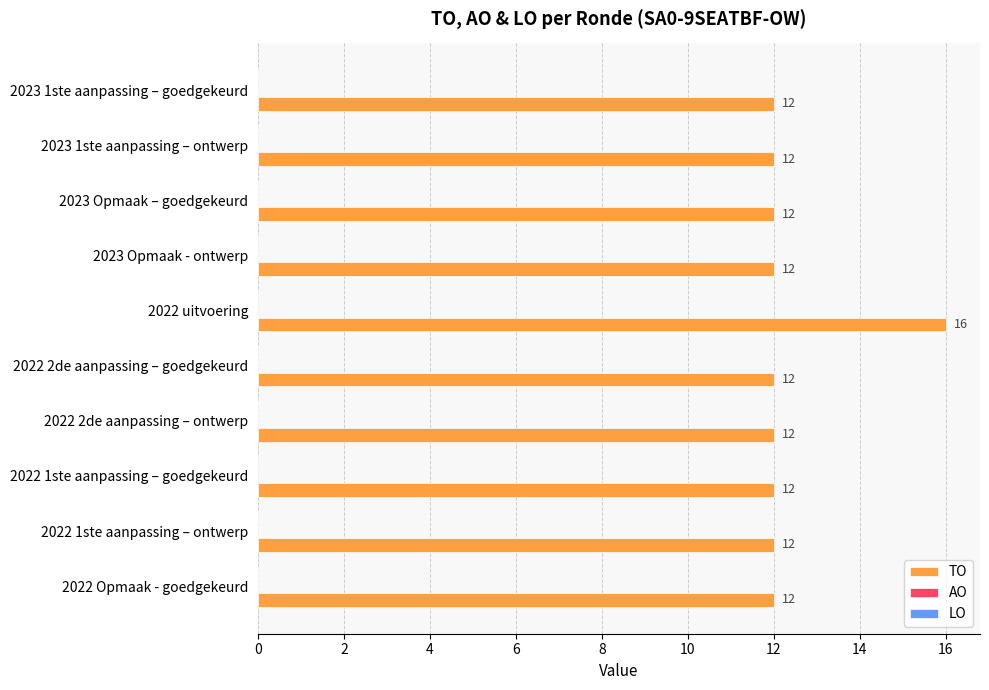

Which label corresponds to the largest value in the chart?

2022 uitvoering